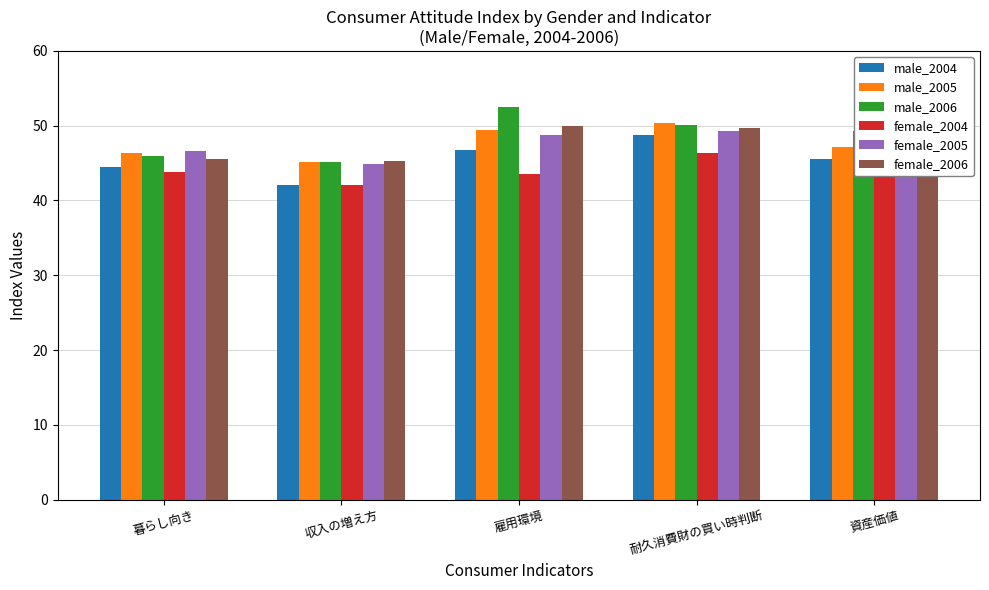

What is the difference between the highest and lowest values at 暮らし向き?

2.8